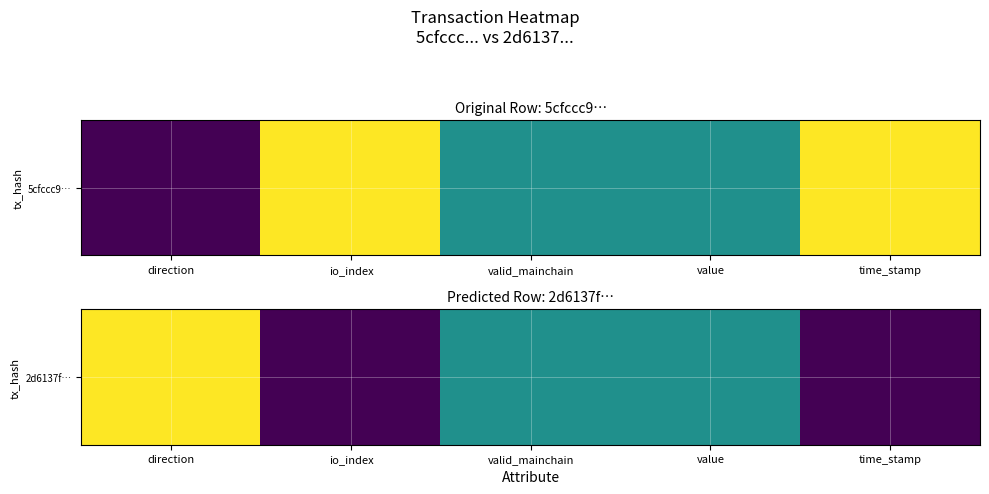

What is the sum of the values at io_index and value?

0.5